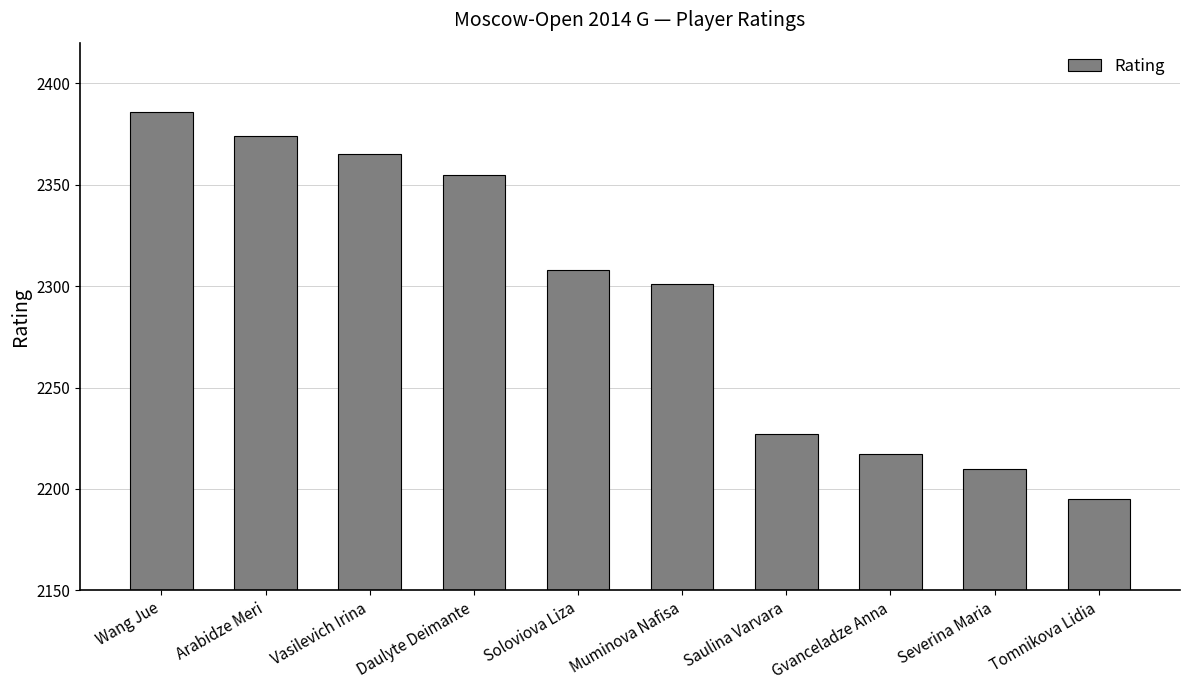

How many values are below 2308?

5